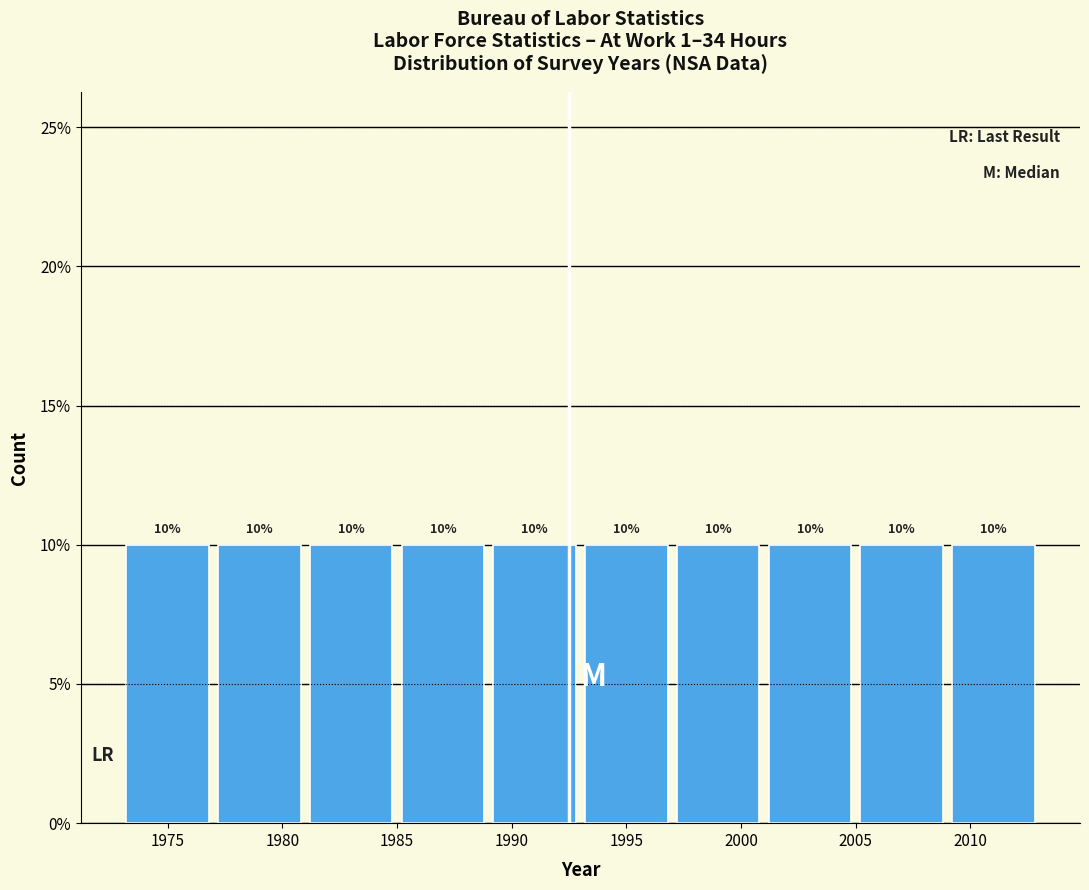

Reading left to right, transcribe this chart: for each bar, give the range it covers on the x-axis and its height.

1973 to 1977: 10
1977 to 1981: 10
1981 to 1985: 10
1985 to 1989: 10
1989 to 1993: 10
1993 to 1997: 10
1997 to 2001: 10
2001 to 2005: 10
2005 to 2009: 10
2009 to 2013: 10